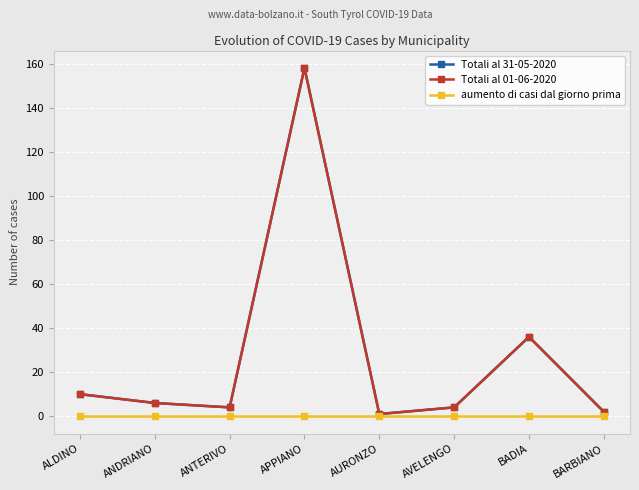

What is the minimum value for Totali al 01-06-2020?

1